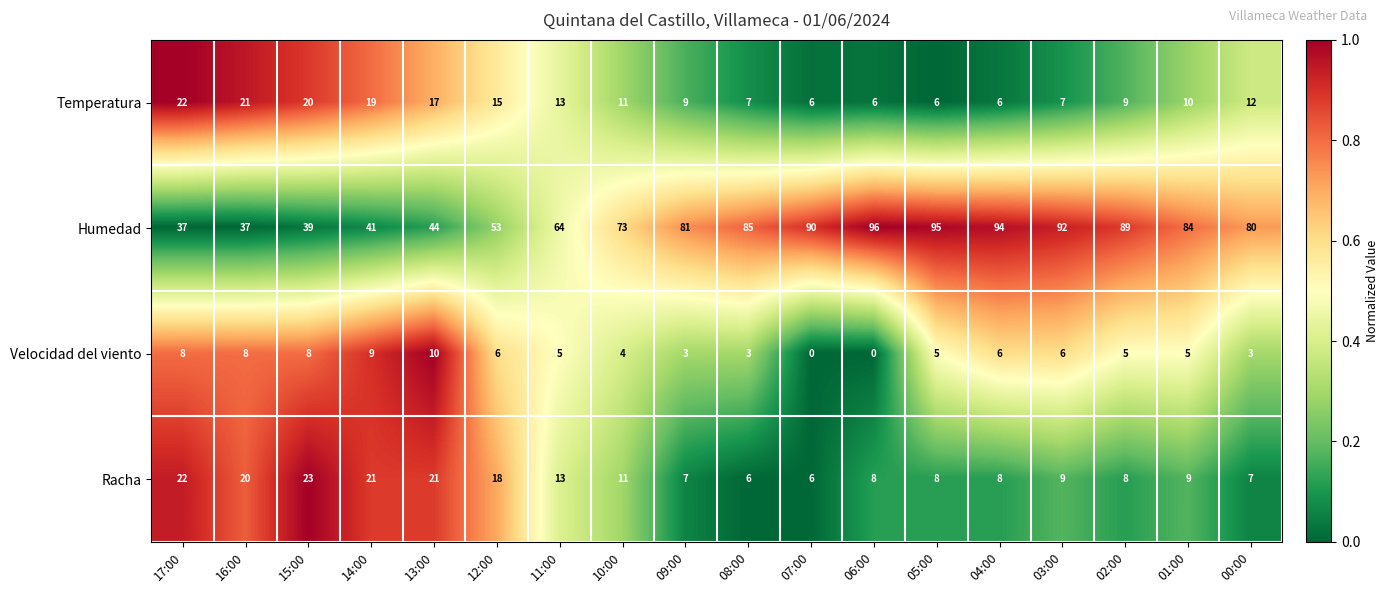

What is the approximate value of Temperatura at 16:00?

21